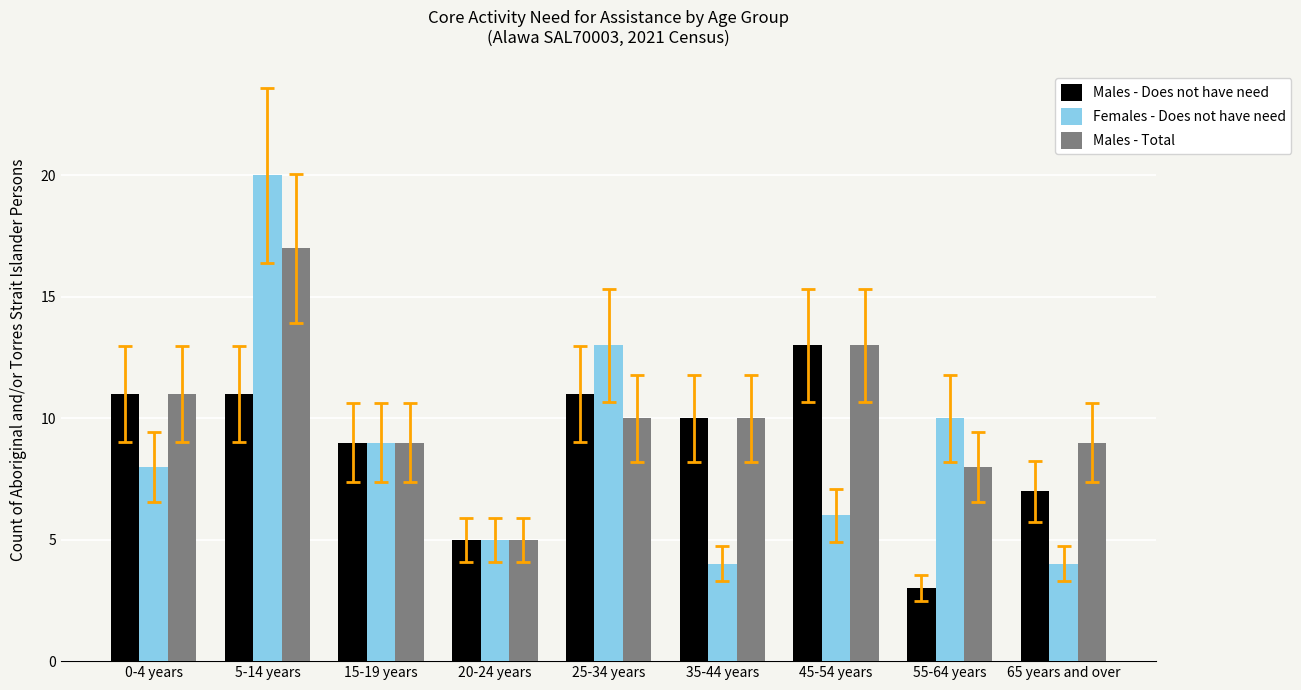

Which series has the largest total across all categories?

Males - Total